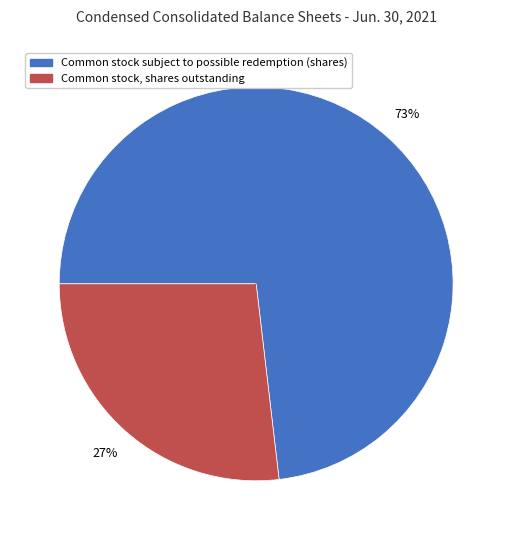

To the nearest percent, what is the average slice percentage?

50%